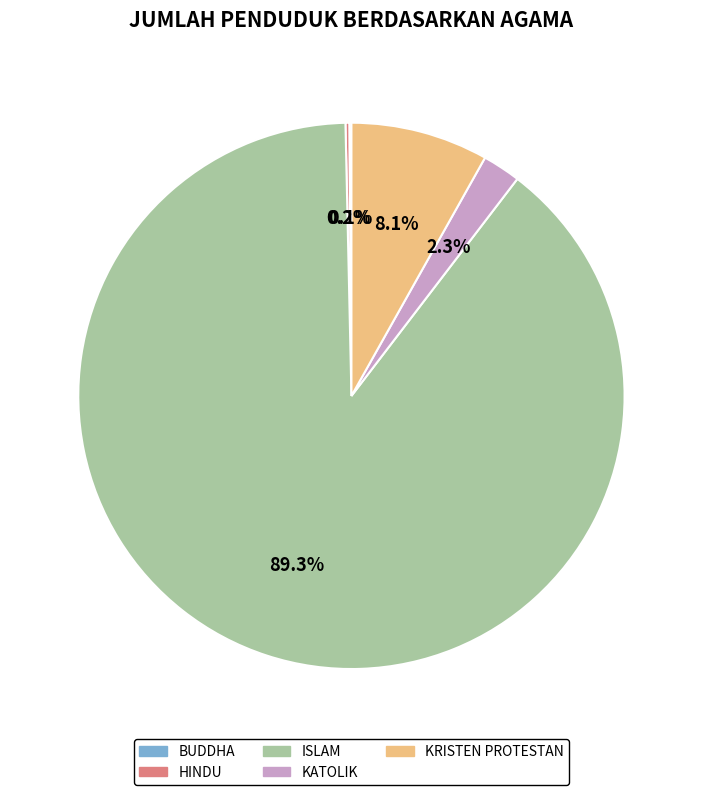

Which slice is the largest?

ISLAM